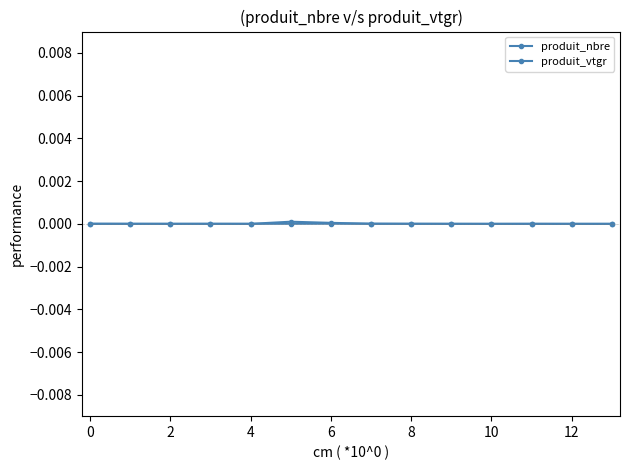

True or false: produit_nbre and produit_vtgr intersect in this chart.

True